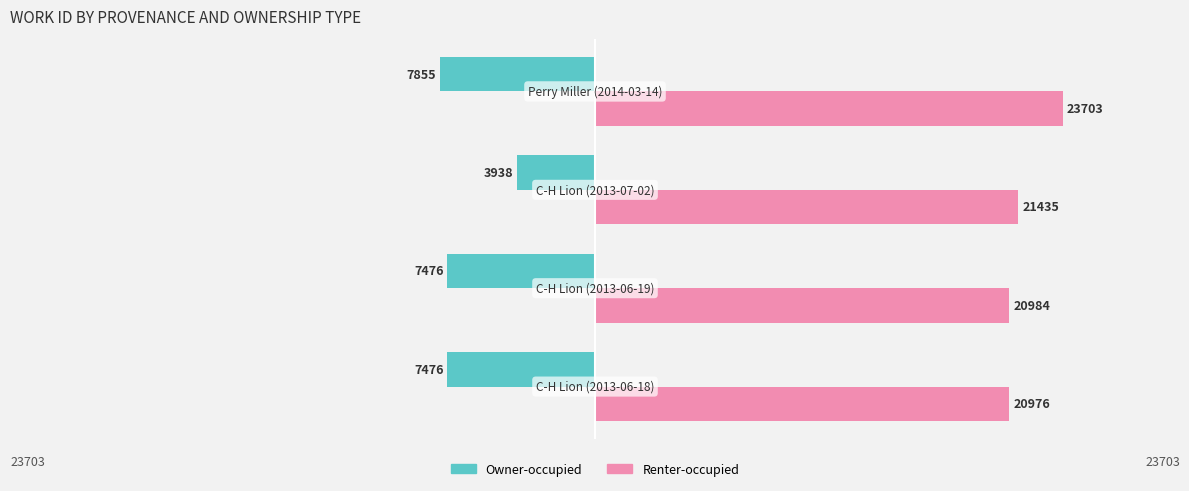

What is the difference between the second highest and second lowest values in the Renter-occupied series?

451